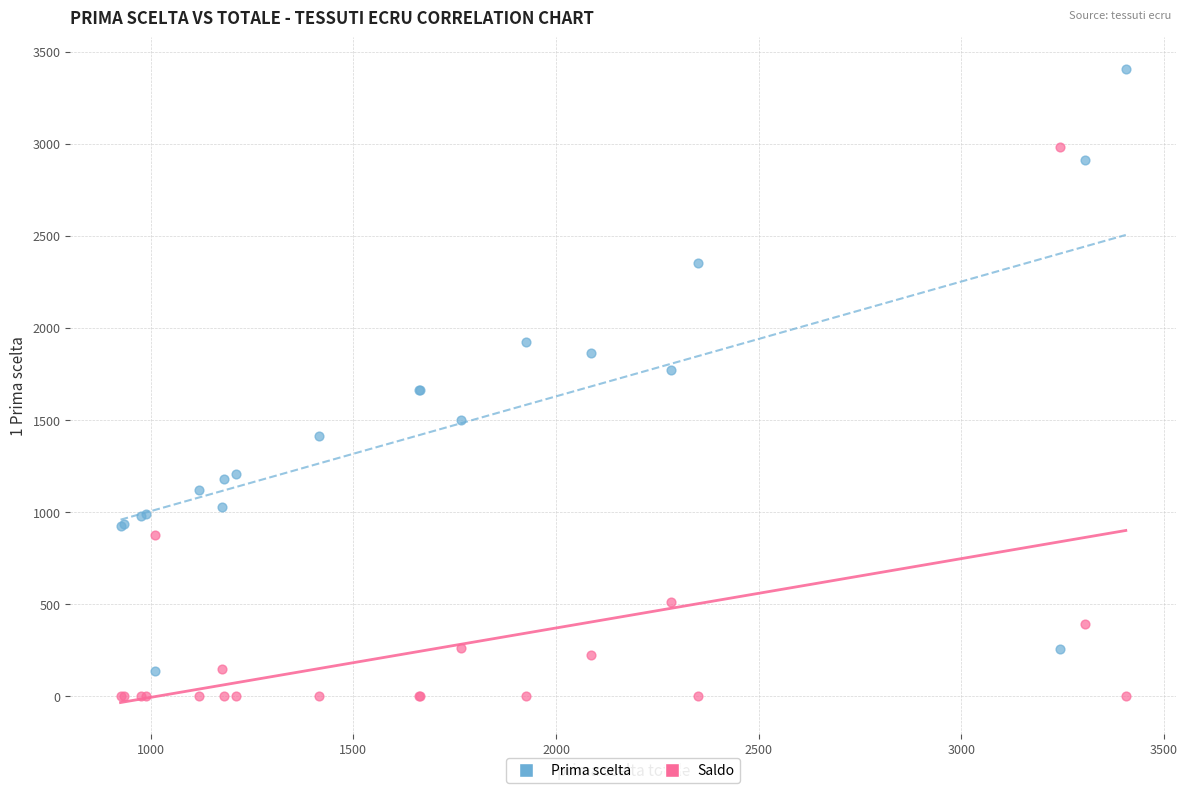

Which series contains the highest Y value?

Prima scelta